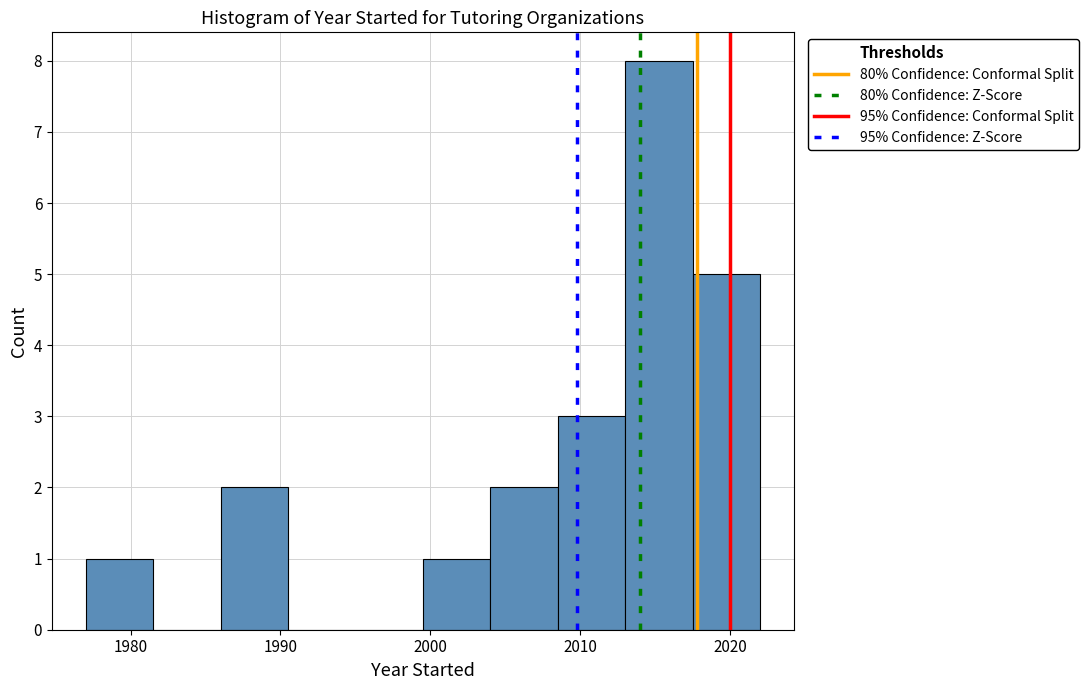

Which range on the x-axis has the tallest bar?

2013.0 to 2017.5